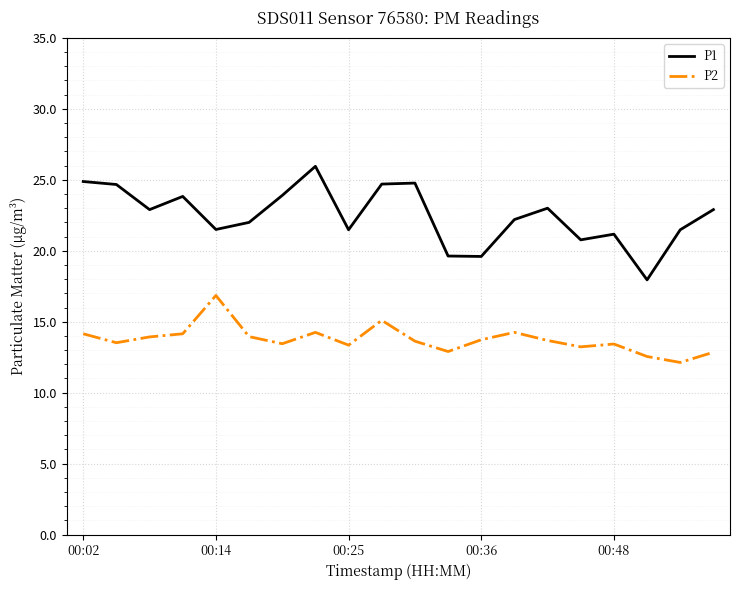

What is the smallest value displayed?

12.1